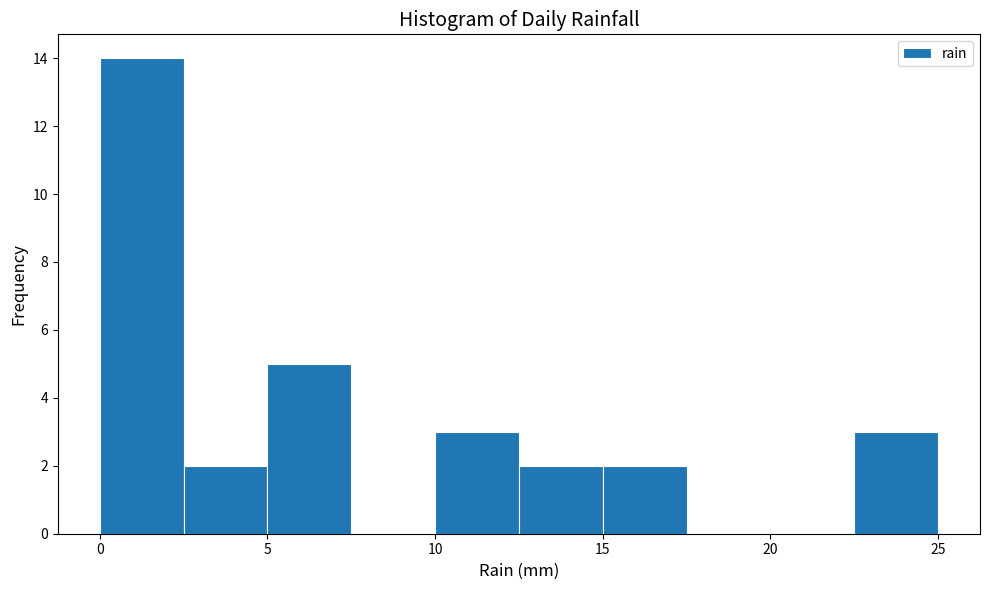

Over which range of the x-axis is the bar tallest?

0.0 to 2.5